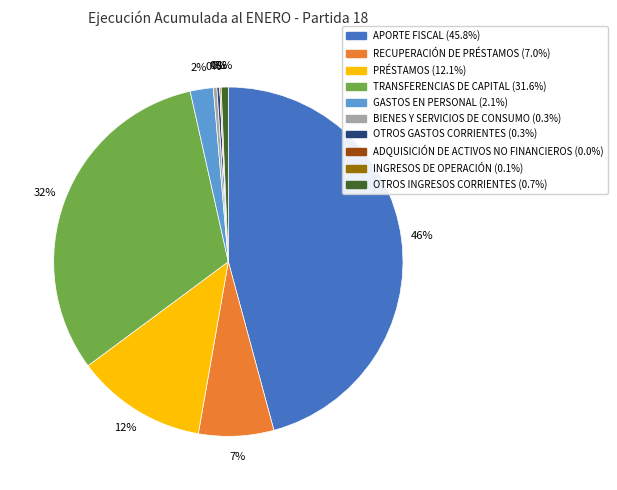

True or false: PRÉSTAMOS accounts for 12% of the total.

True